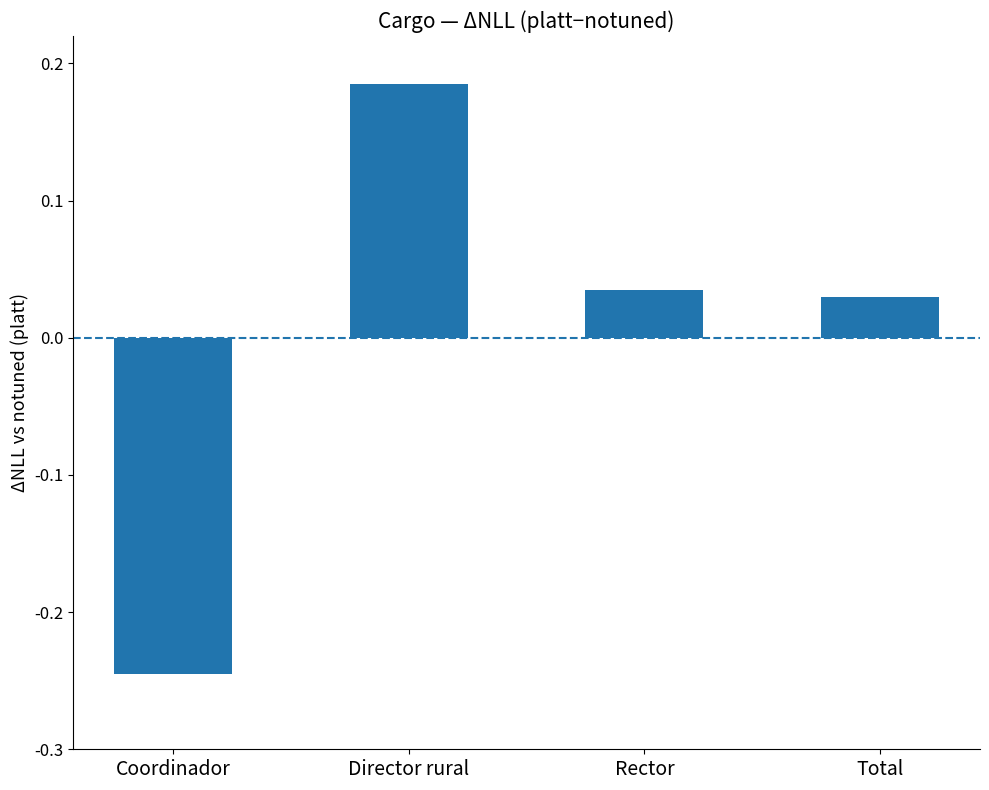

How many bars are there in total?

4